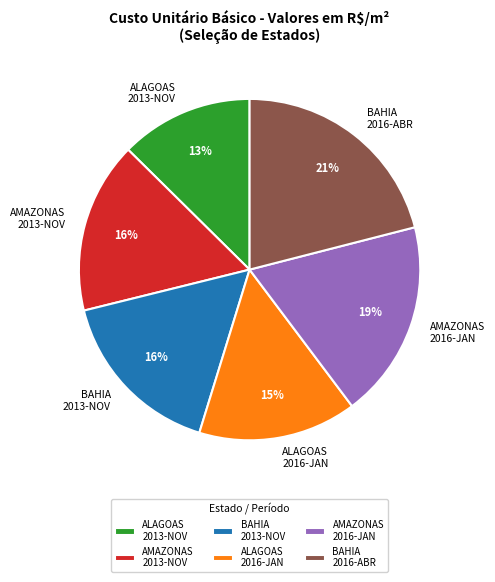

Between AMAZONAS 2016-JAN and ALAGOAS 2016-JAN, which is larger?

AMAZONAS 2016-JAN